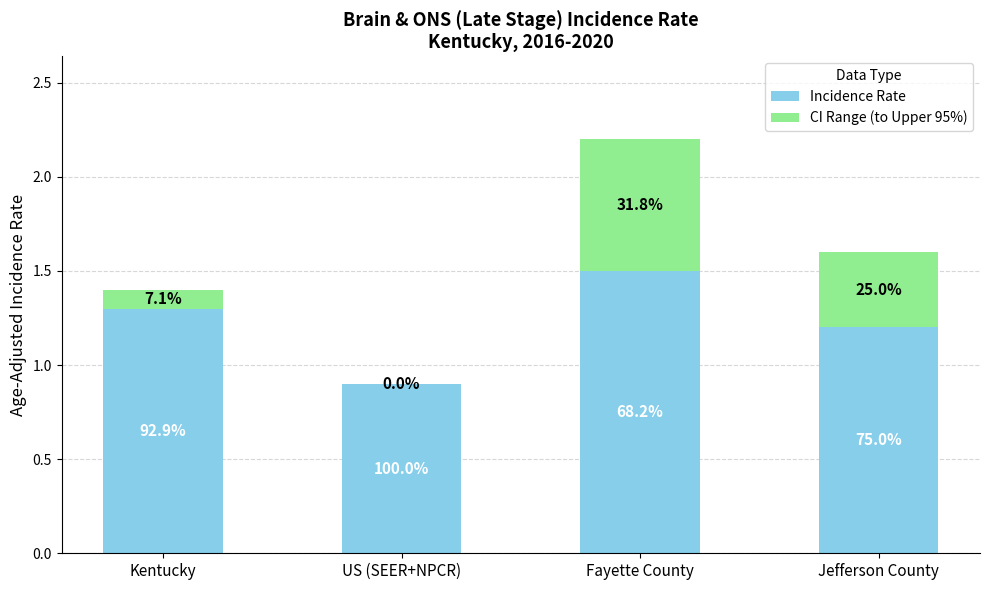

At how many categories does at least one series exceed 0?

4